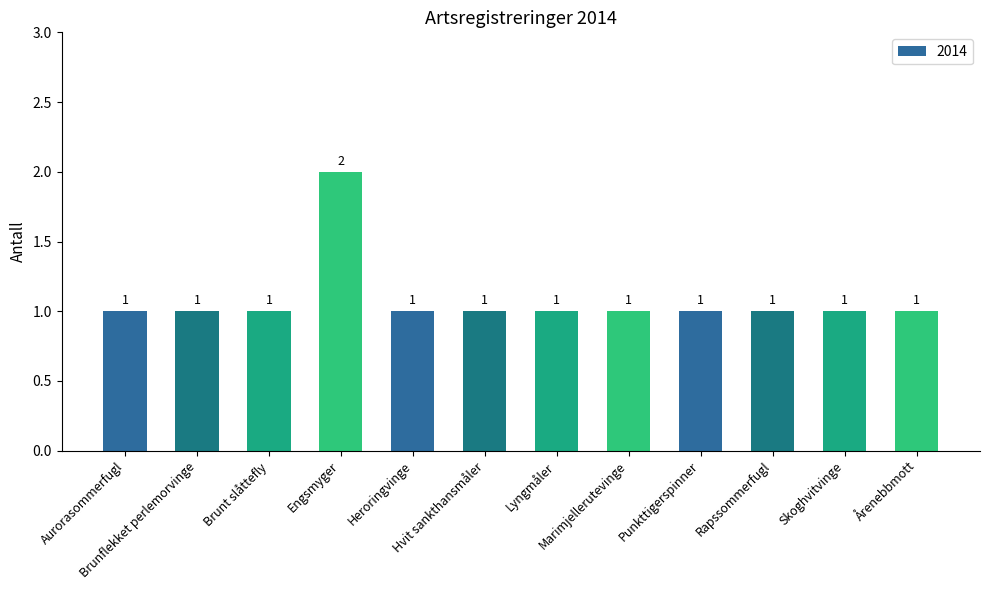

What is the minimum value shown in the chart?

1